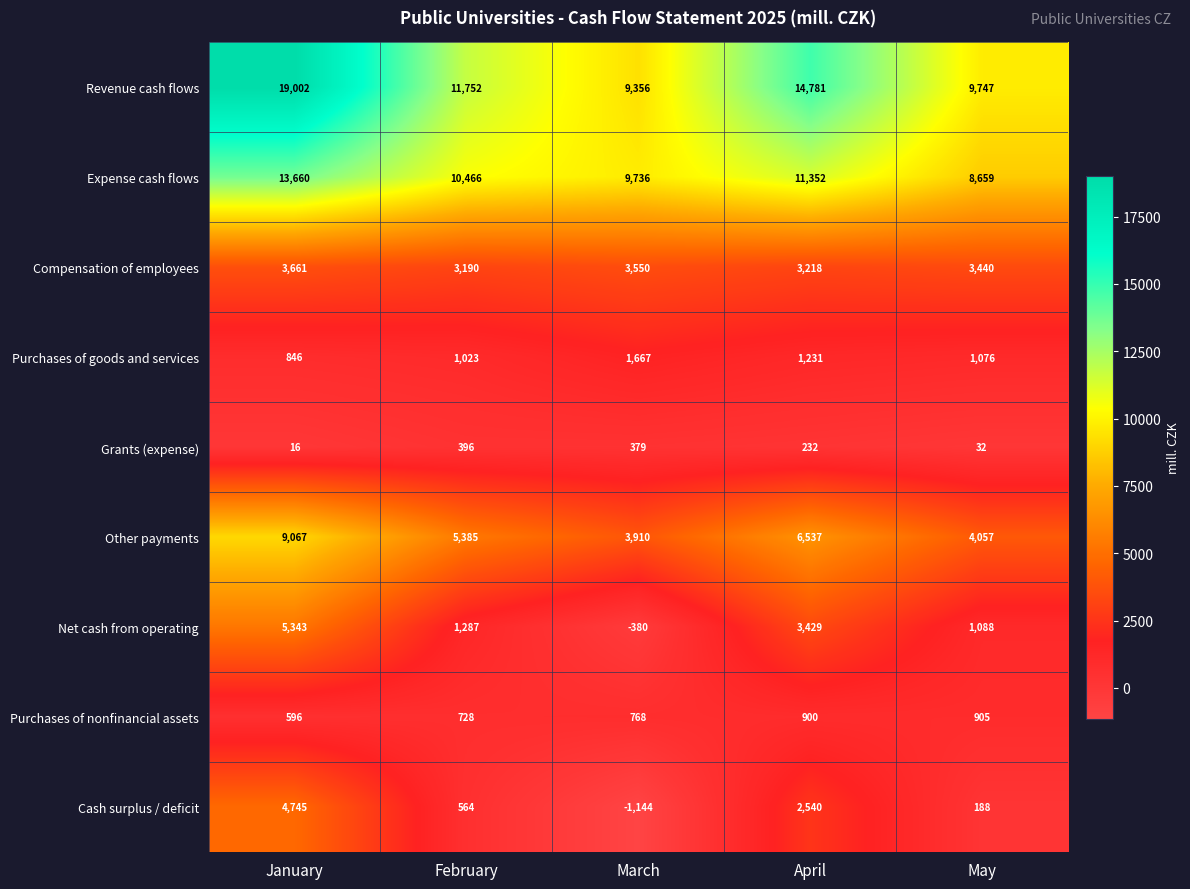

Count the number of data series in this chart.

9